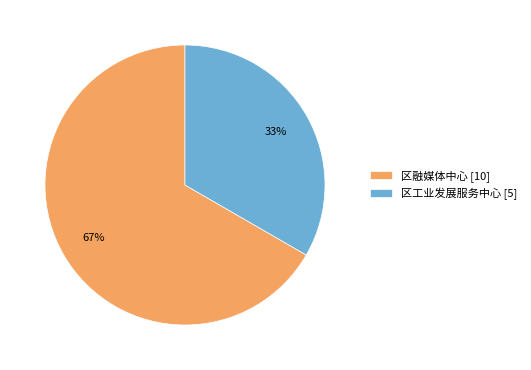

Does 区工业发展服务中心 represent more than half of the total?

No